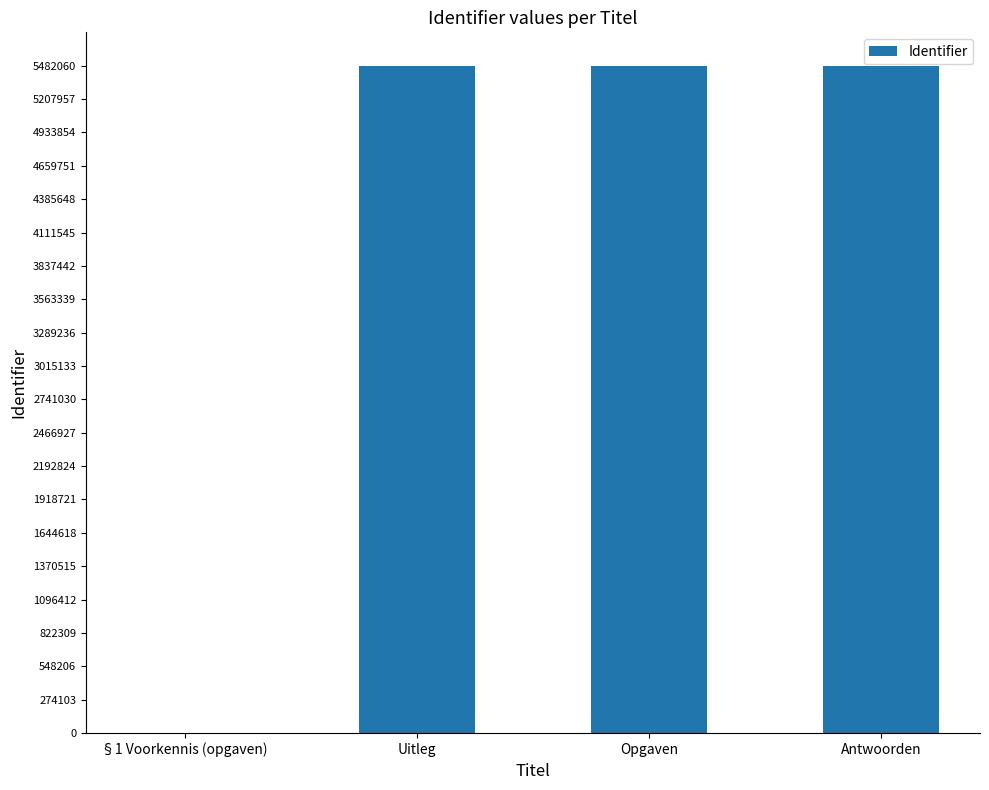

What is the approximate value at Uitleg?

5482058